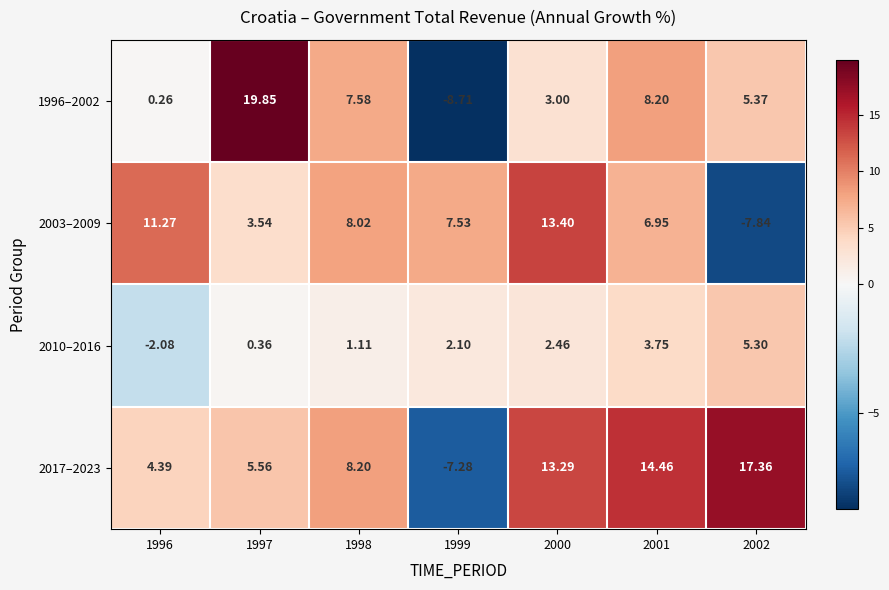

How many negative values does the 2010–2016 series have?

1